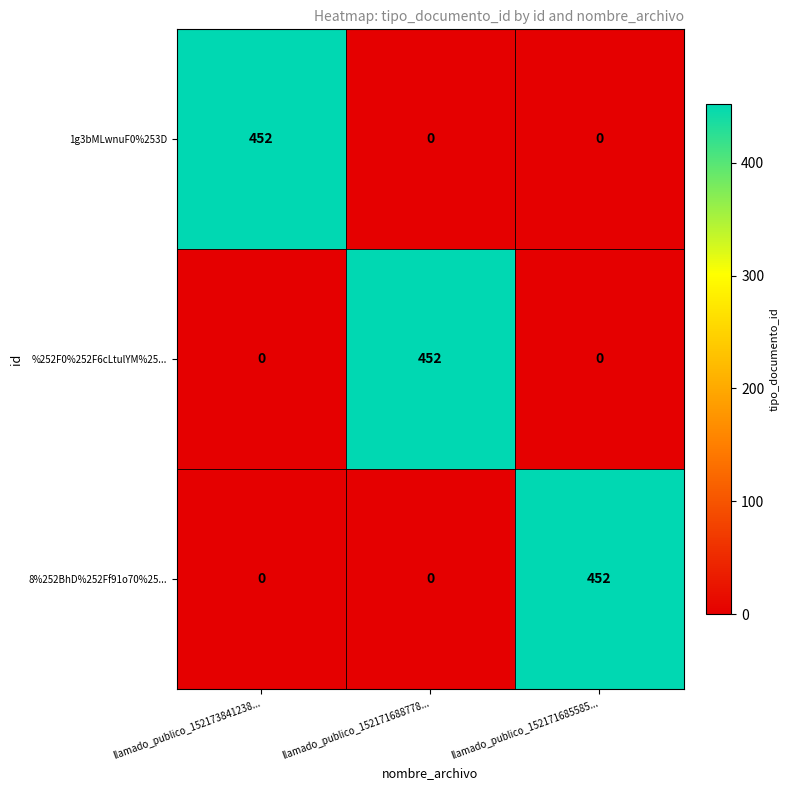

What is the maximum value shown in the chart?

452